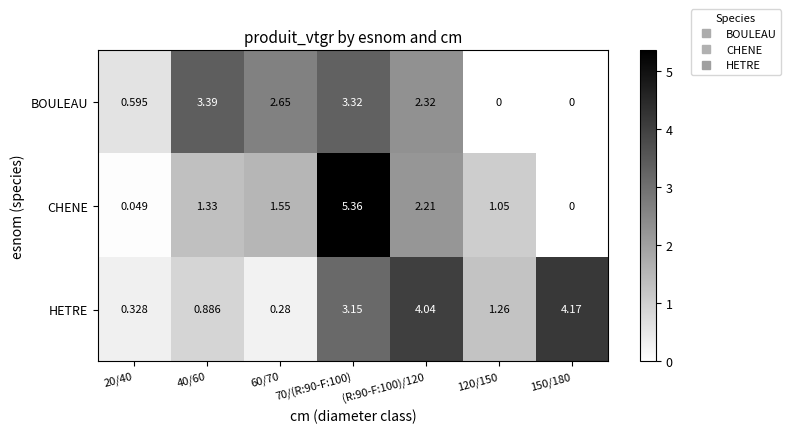

How many values in the HETRE series exceed 1?

4